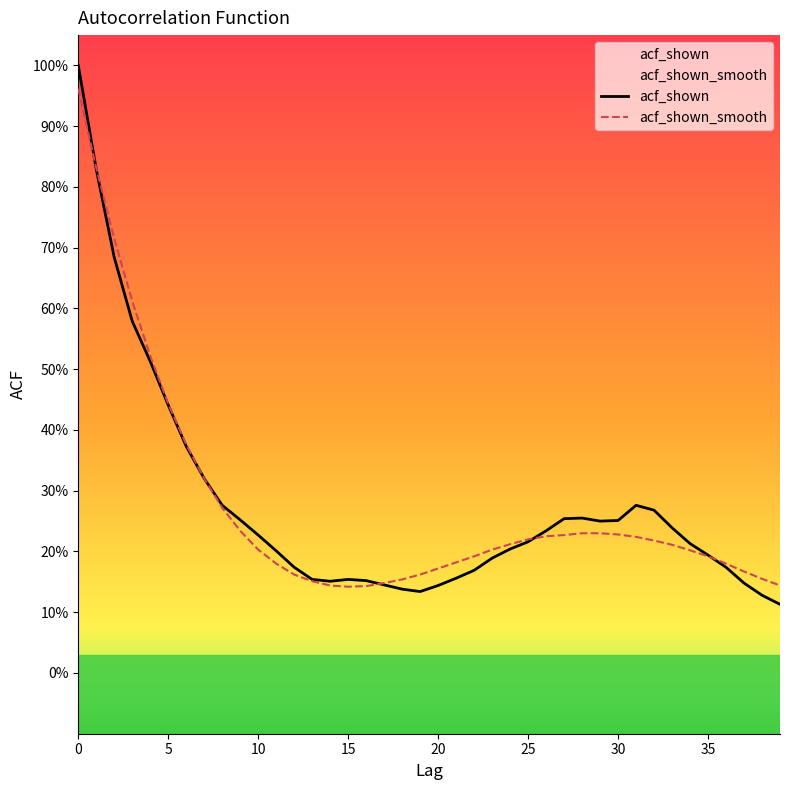

What value does the acf_shown series have at 7?

0.3